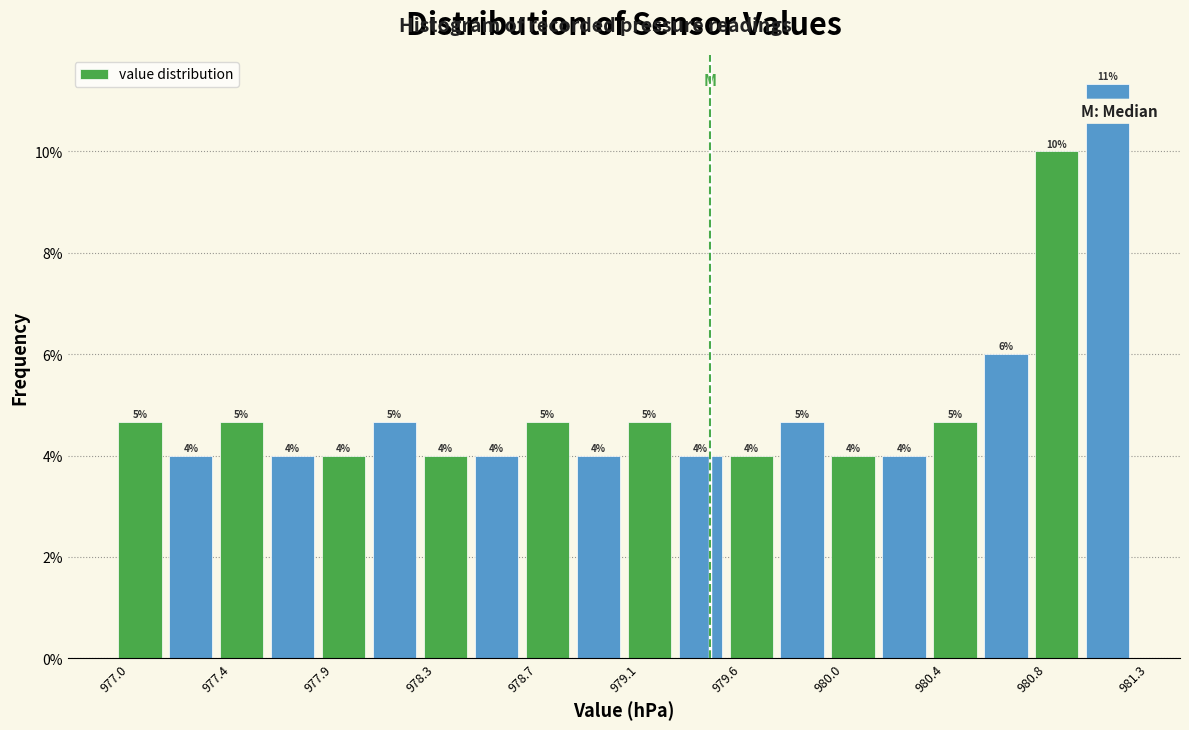

Which range on the x-axis has the tallest bar?

981.05 to 981.25